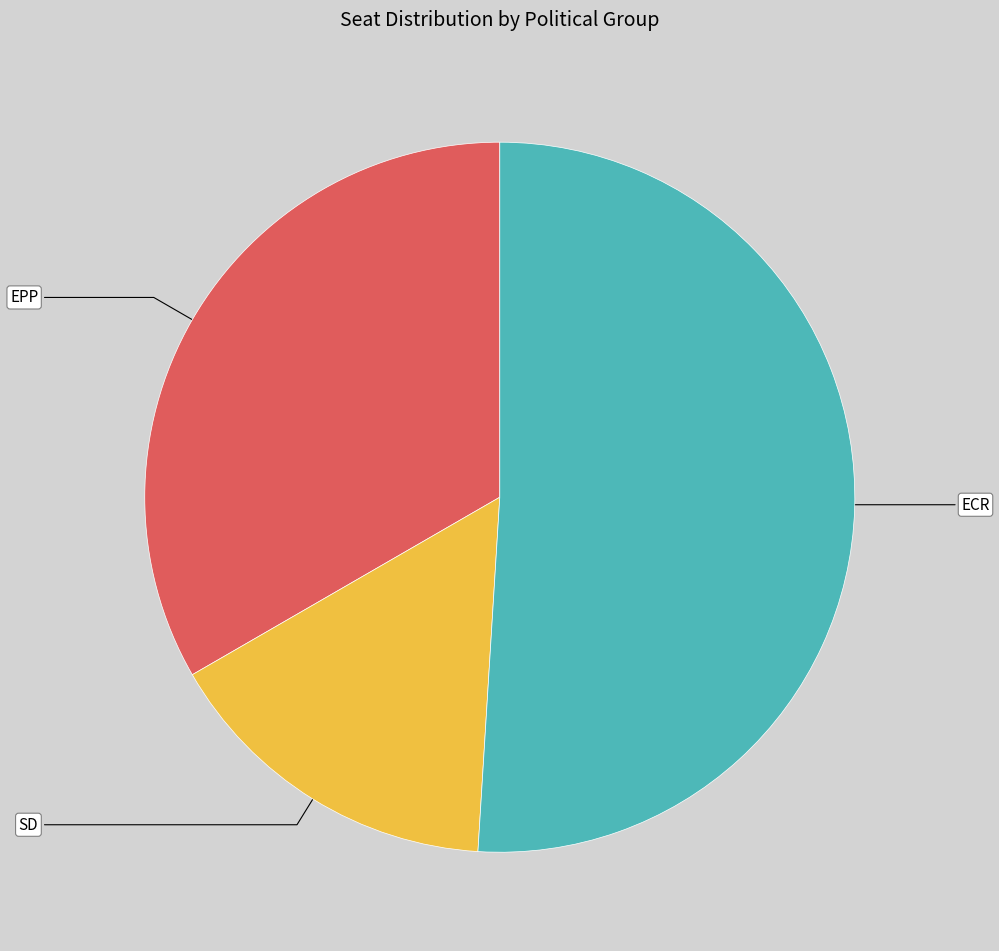

Which slice represents more than half of the pie?

ECR